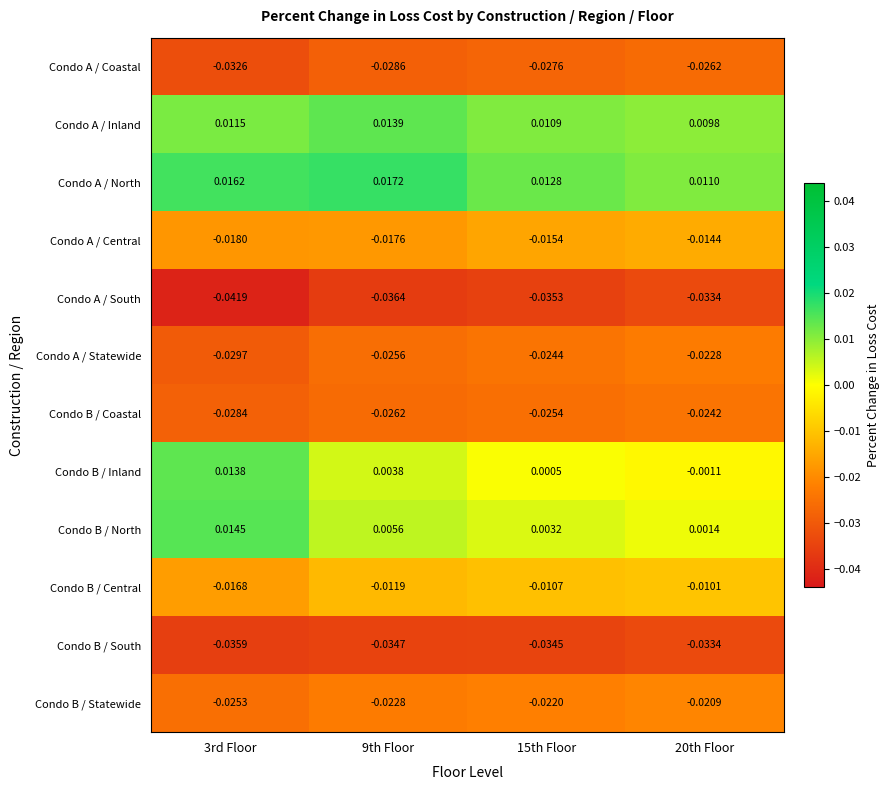

Which category has the highest value across all series?

9th Floor